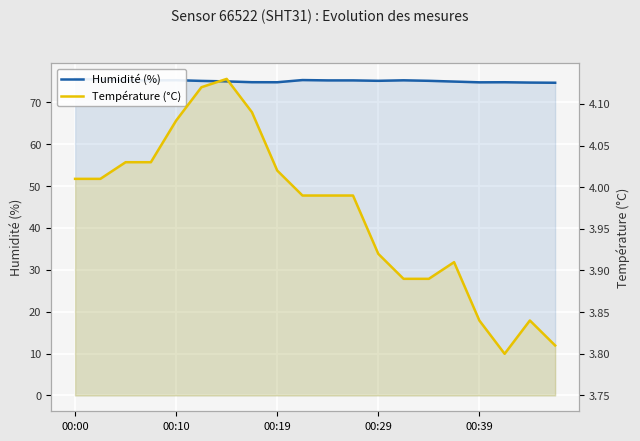

True or false: Humidité (%) and Température (°C) intersect in this chart.

False